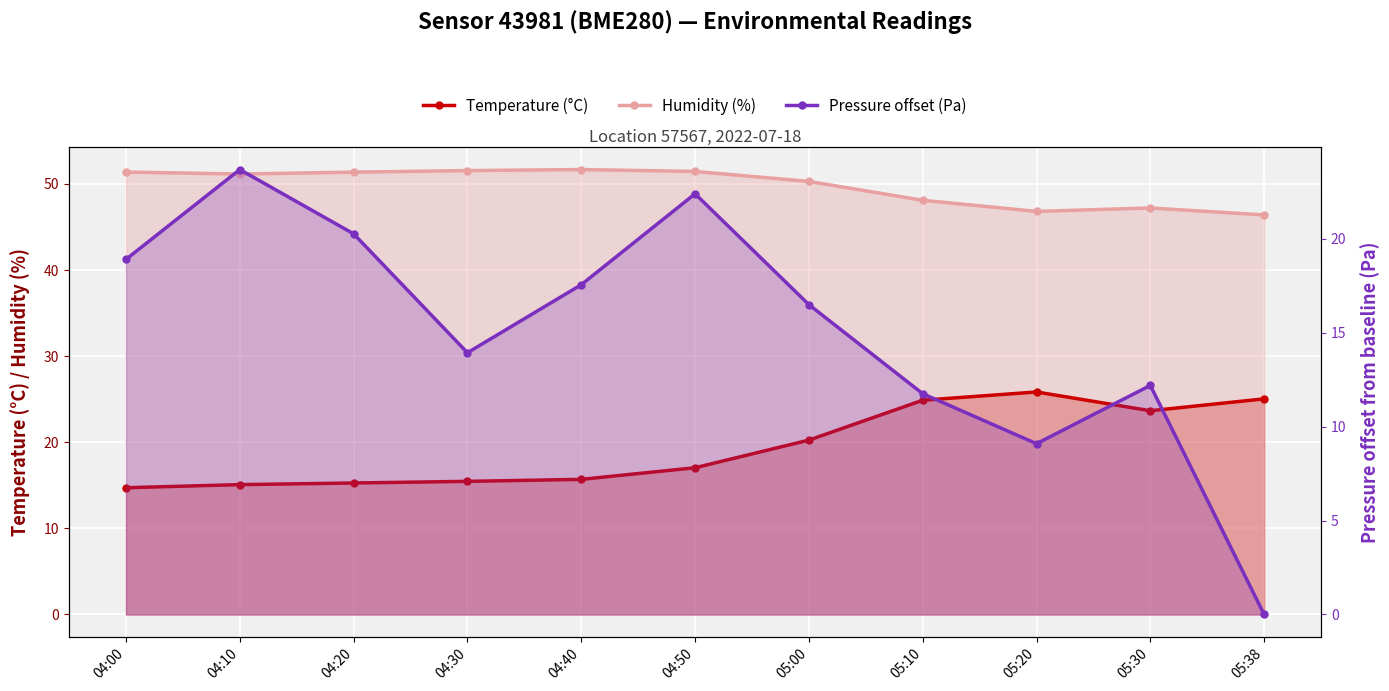

The value of Humidity (%) at 05:38 is 46.4. True or false?

True